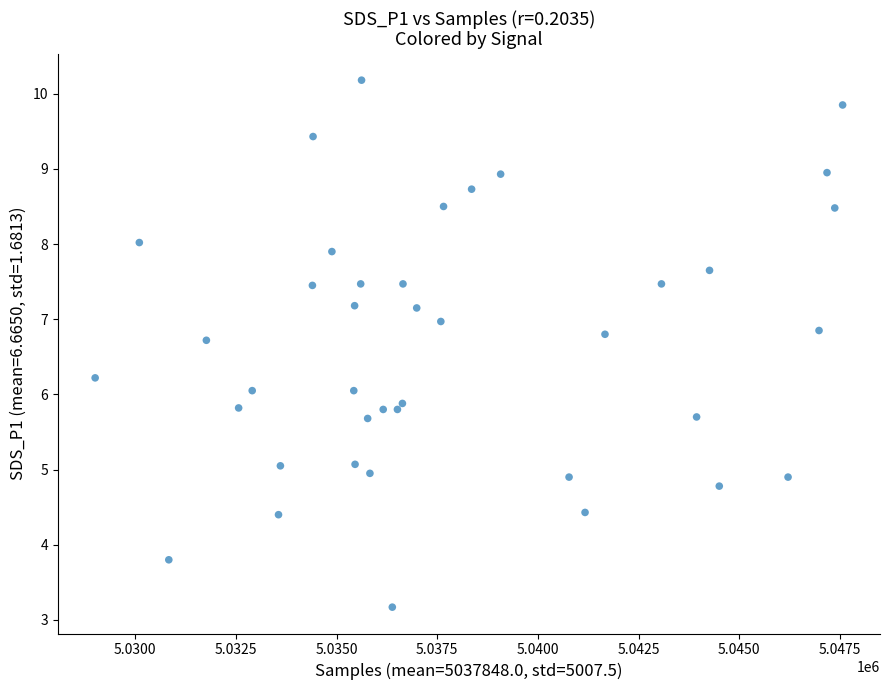

What is the range of X values (max minus min)?

18561.0